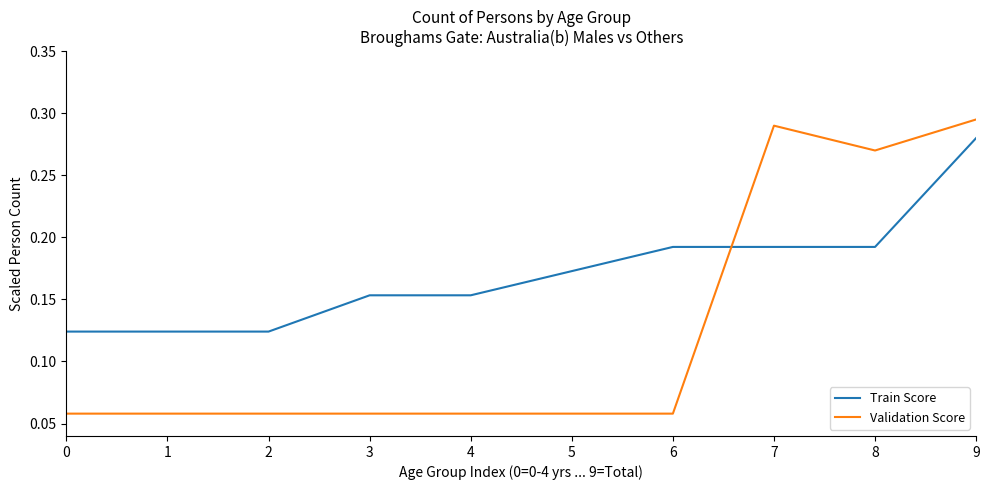

After their last crossing, which series has the higher values: Train Score or Validation Score?

Validation Score